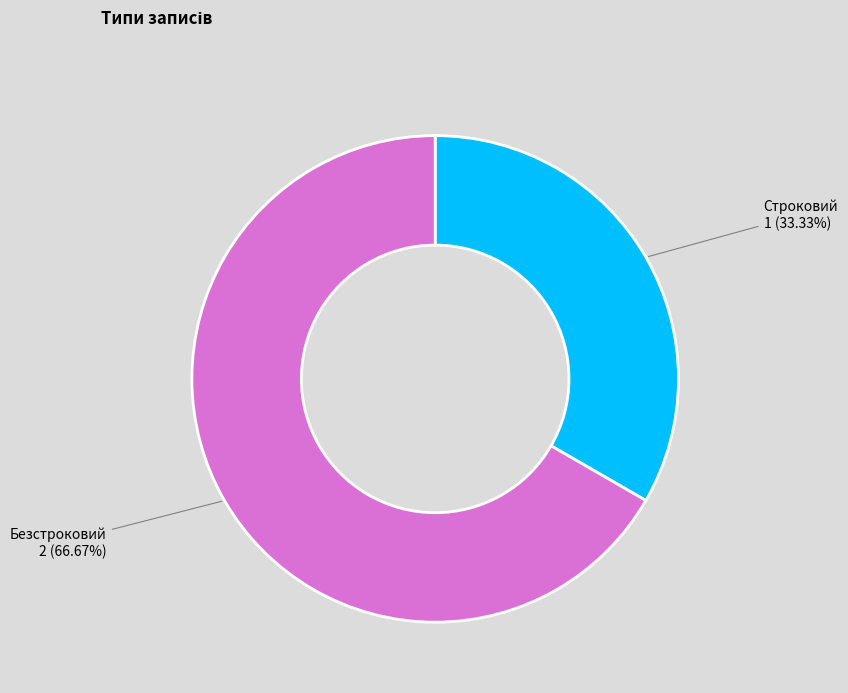

To the nearest percent, what is the difference between the Строковий and Безстроковий slice percentages?

33%